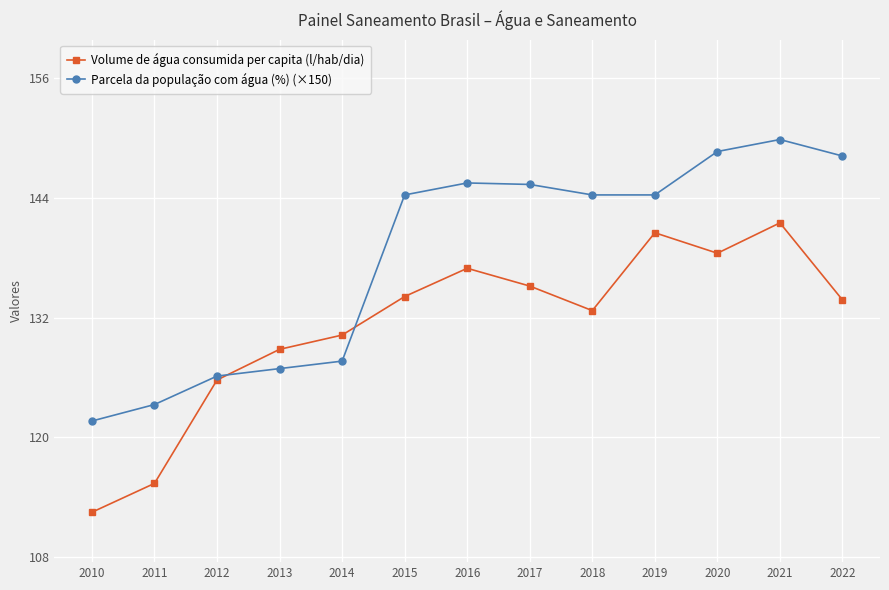

Is this an area chart (filled region under the line)?

No